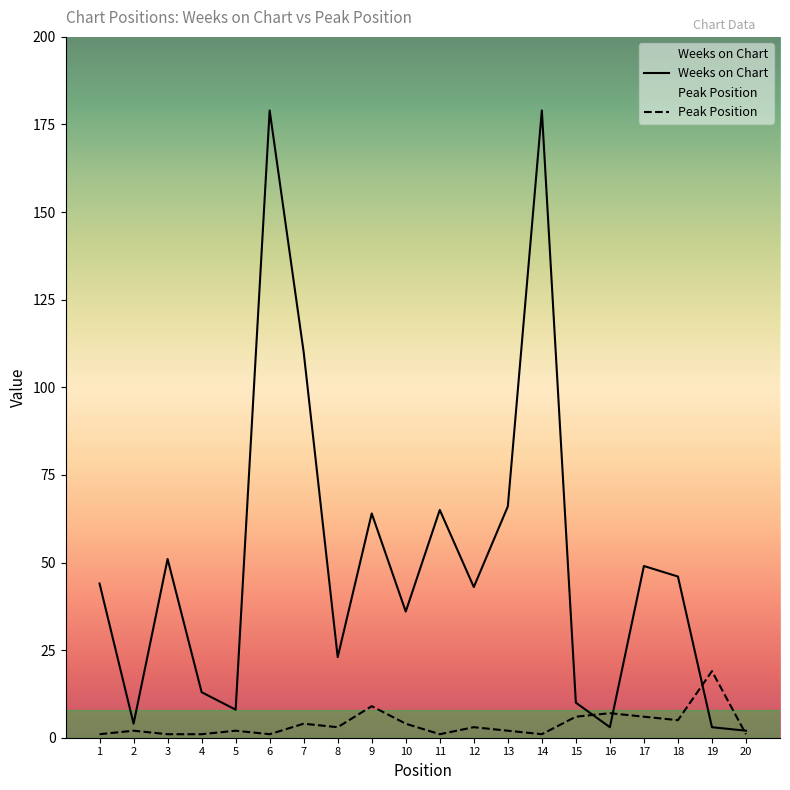

Between 12 and 13, which series saw the biggest shift?

Weeks on Chart